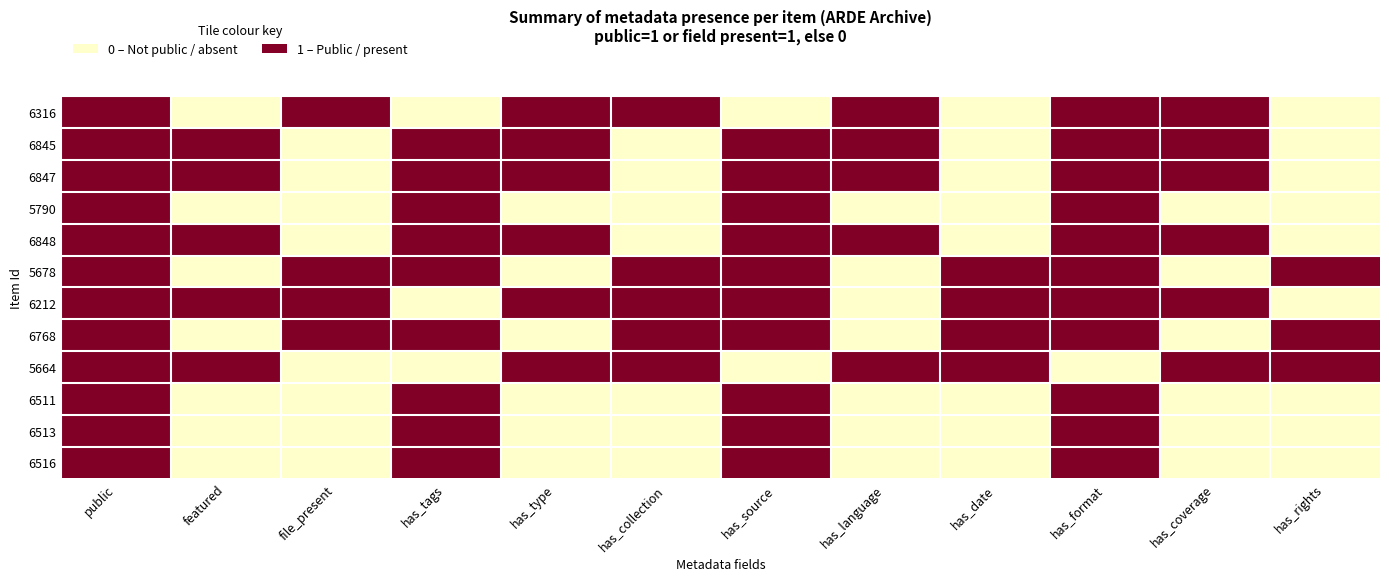

Between public and file_present, which is larger?

public